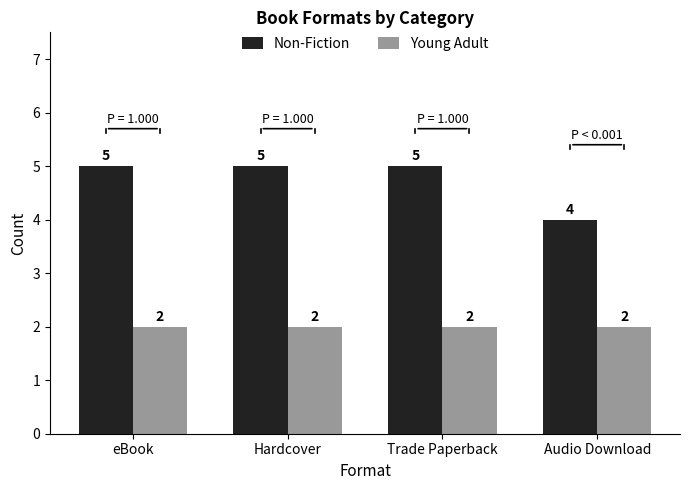

What is the minimum value for Young Adult?

2